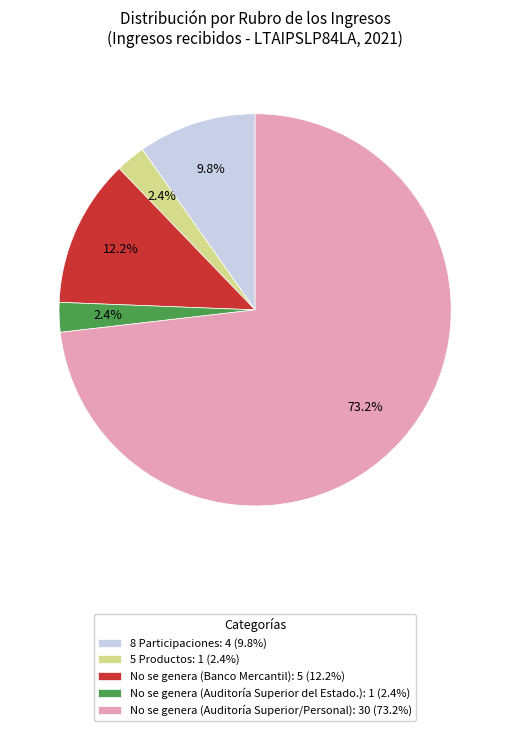

Which category has the biggest portion of the pie?

No se genera (Auditoría Superior/Personal): 30 (73.2%)